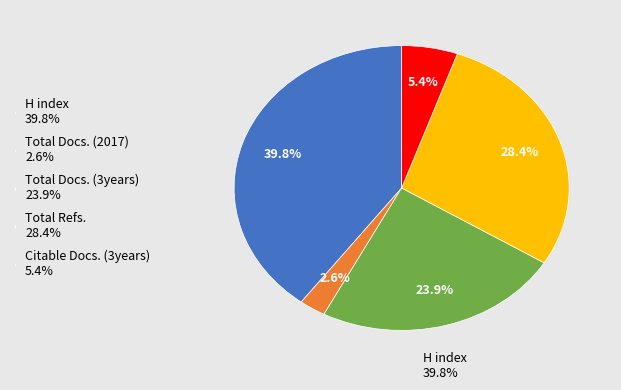

What percentage do Total Refs. and Citable Docs. (3years) together represent?

33.8%